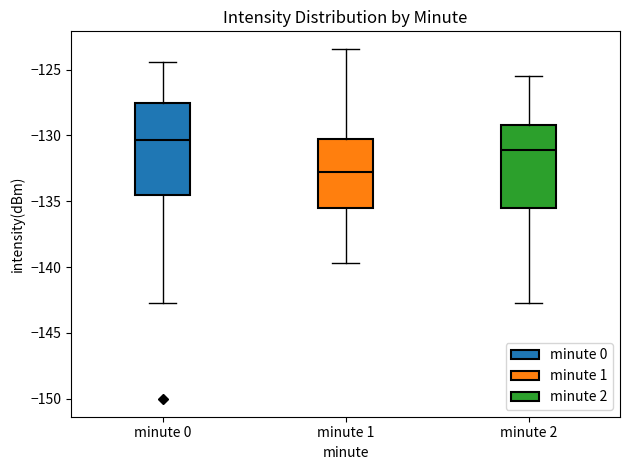

Which box is the tallest, from its lower edge to its upper edge?

minute 0